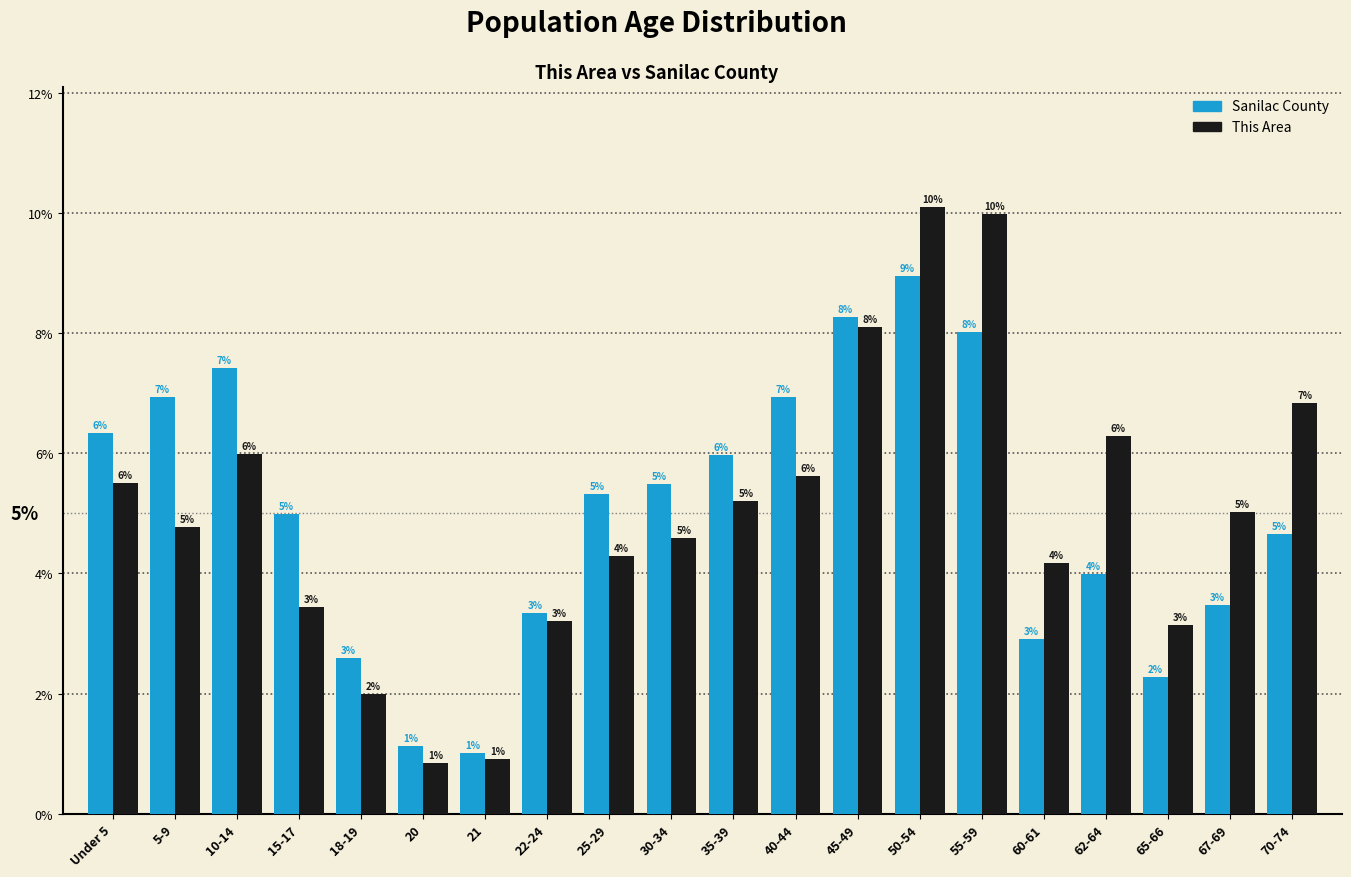

Which category has the lowest value in the This Area series?

20